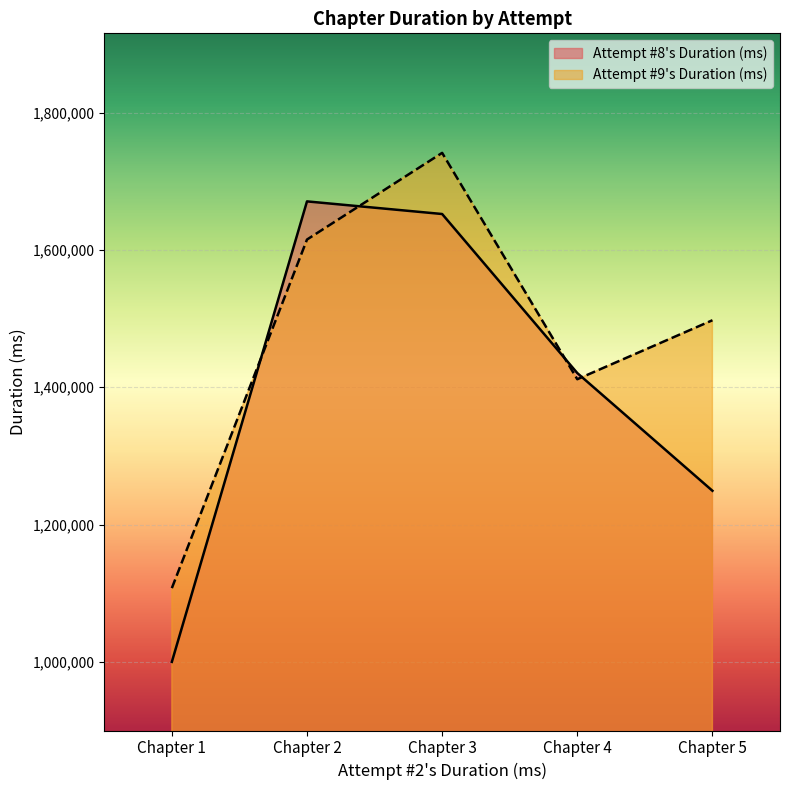

True or false: Attempt #8's Duration (ms) has more than 0 points higher than both neighbors.

True